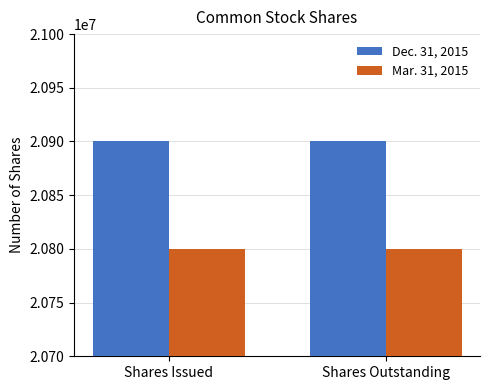

Is it true that Mar. 31, 2015 equals 20800338 at Shares Issued?

True